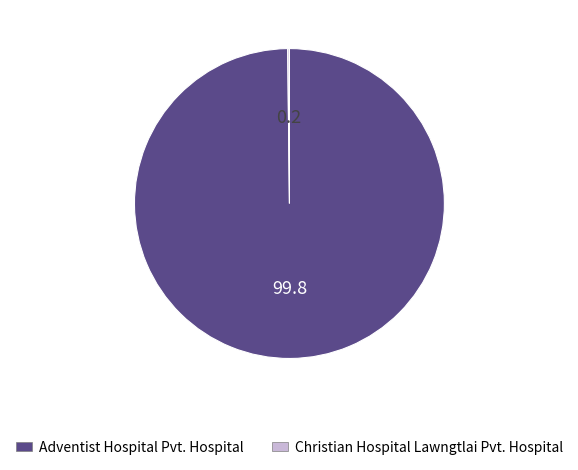

What is the largest slice in the pie chart?

Adventist Hospital Pvt. Hospital